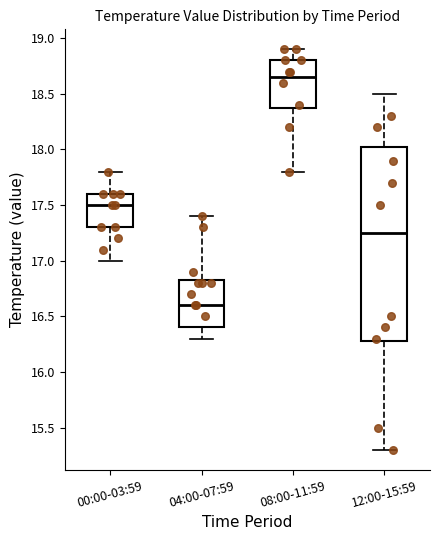

Reading left to right, transcribe this box plot: for each box, give where its median line is, the range the box spans, and where its two whiskers end, as read against the y-axis. The values are not printed on the chart, so give them approximately, as read against the axis.

00:00-03:59: median 17.50, box 17.30 to 17.60, whiskers 17.00 to 17.80
04:00-07:59: median 16.60, box 16.40 to 16.85, whiskers 16.30 to 17.40
08:00-11:59: median 18.65, box 18.40 to 18.80, whiskers 17.80 to 18.90
12:00-15:59: median 17.25, box 16.30 to 18.05, whiskers 15.30 to 18.50